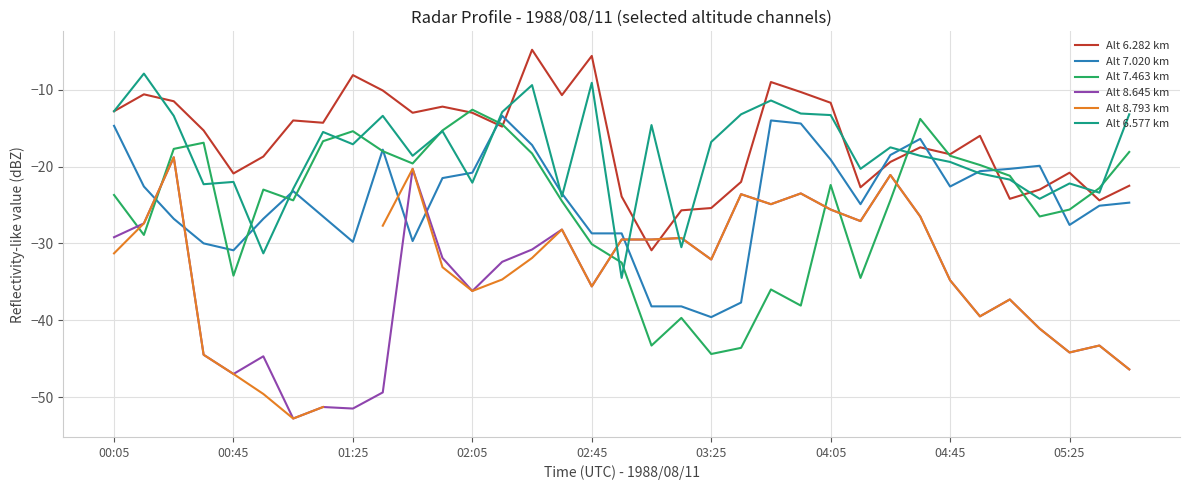

What is the lowest value of the Alt 7.020 km series?

-39.6